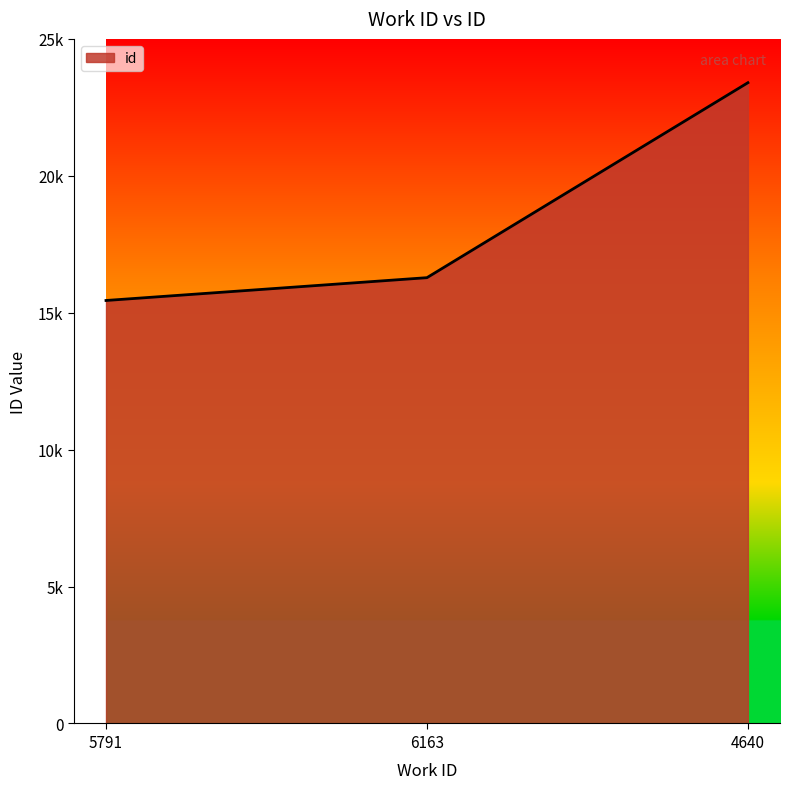

Does the chart display data point markers on the line(s)?

No